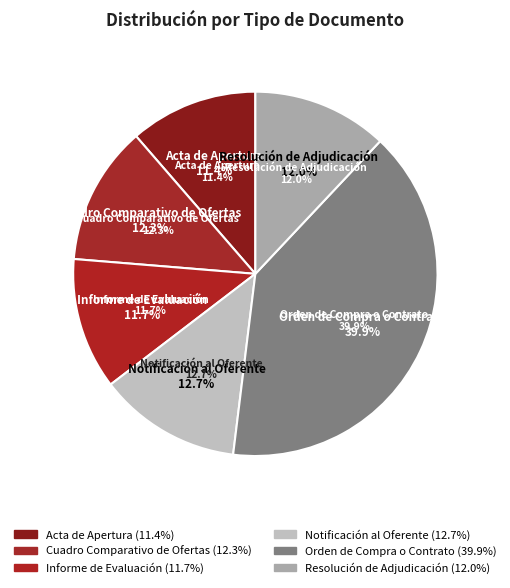

What is the smallest slice in the pie chart?

Acta de Apertura